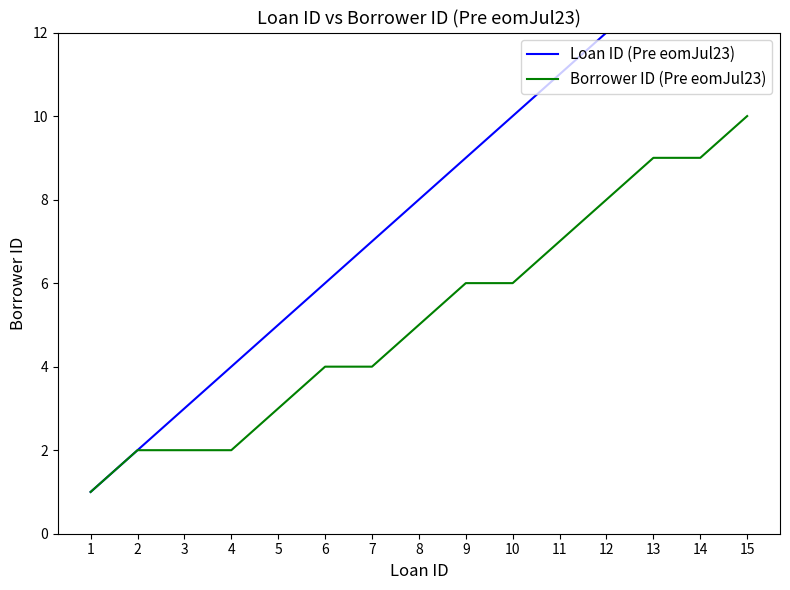

Between 2 and 9, which series saw the biggest shift?

Loan ID (Pre eomJul23)